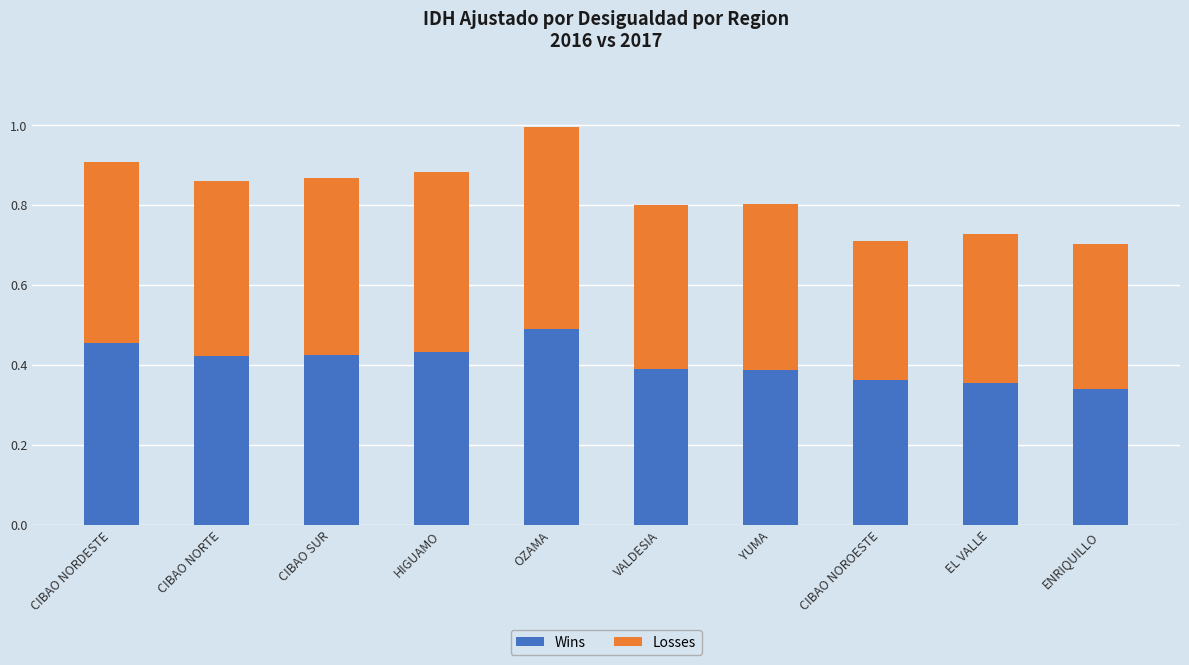

What is the total value across all series at VALDESIA?

0.8